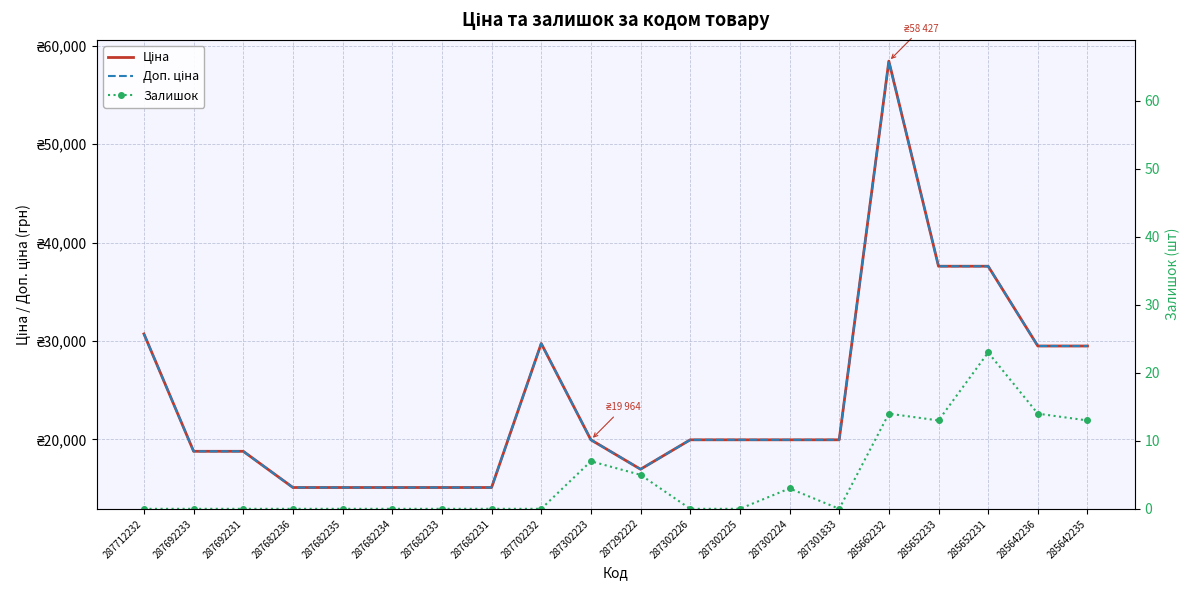

Where is Доп. ціна nearest to the value 36773?

285652233